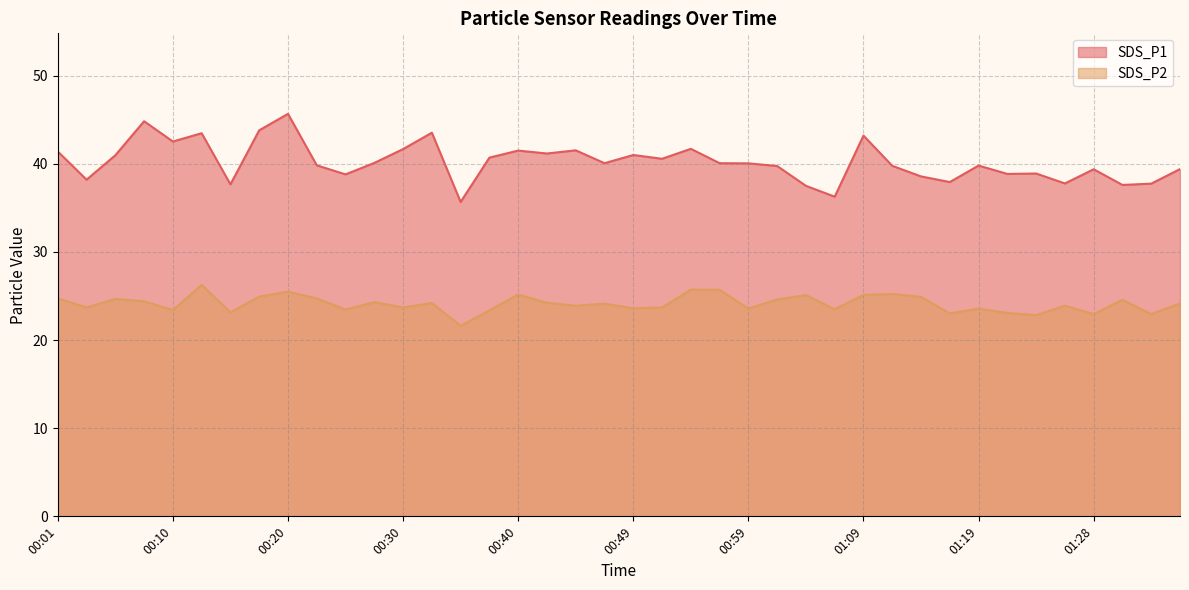

True or false: SDS_P1 has more than 0 interior local peaks.

True